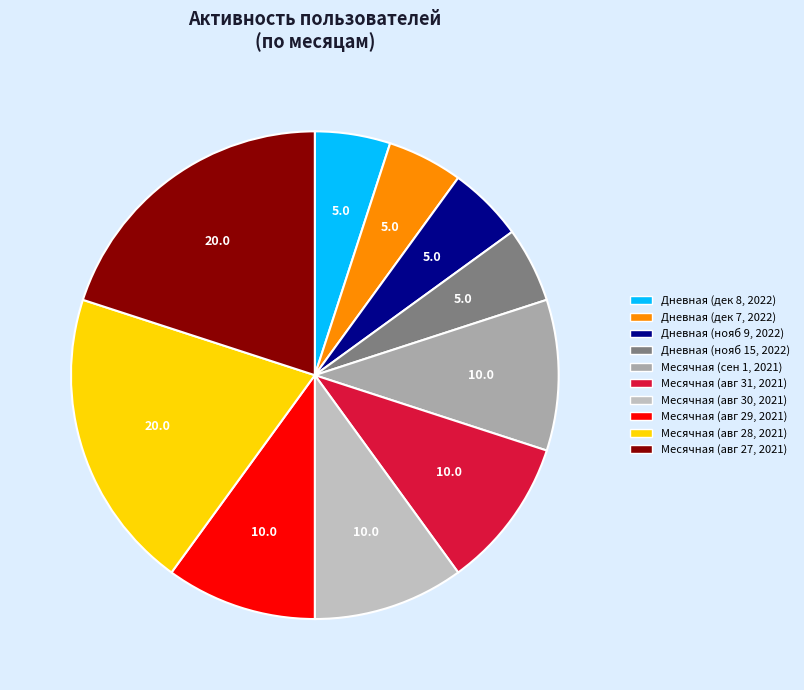

Count the number of slices in the pie.

10